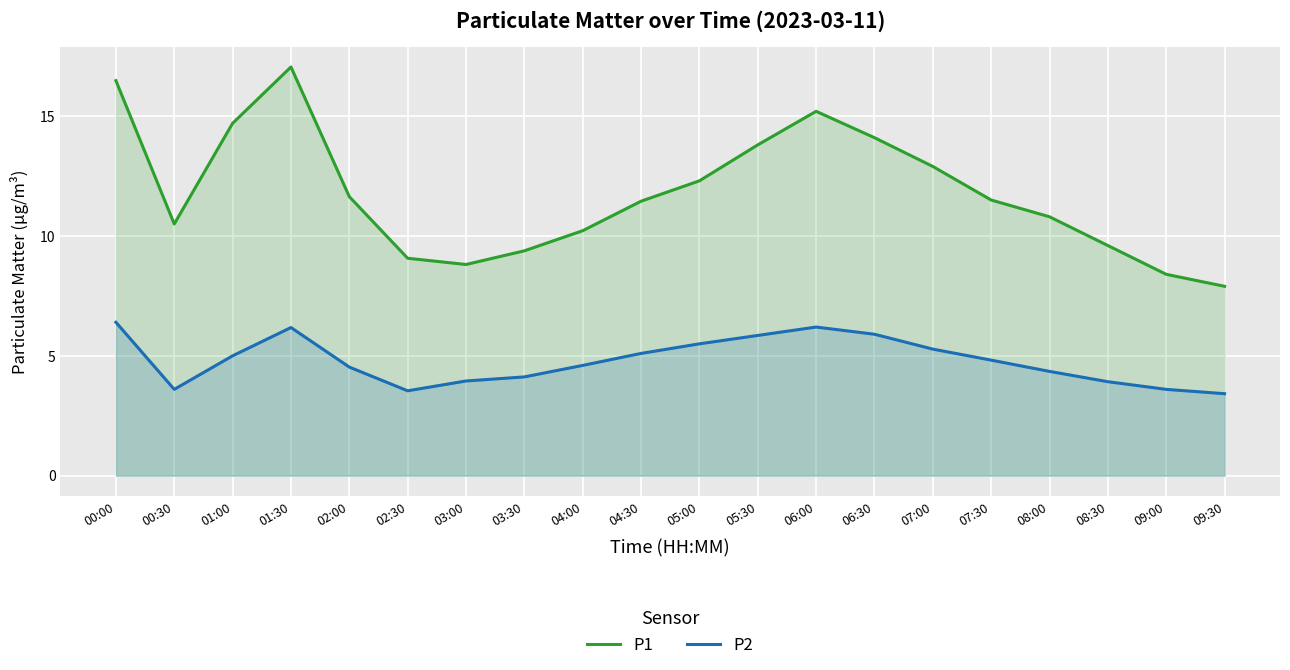

Is it true that P1 equals 5.3 at 08:30?

False